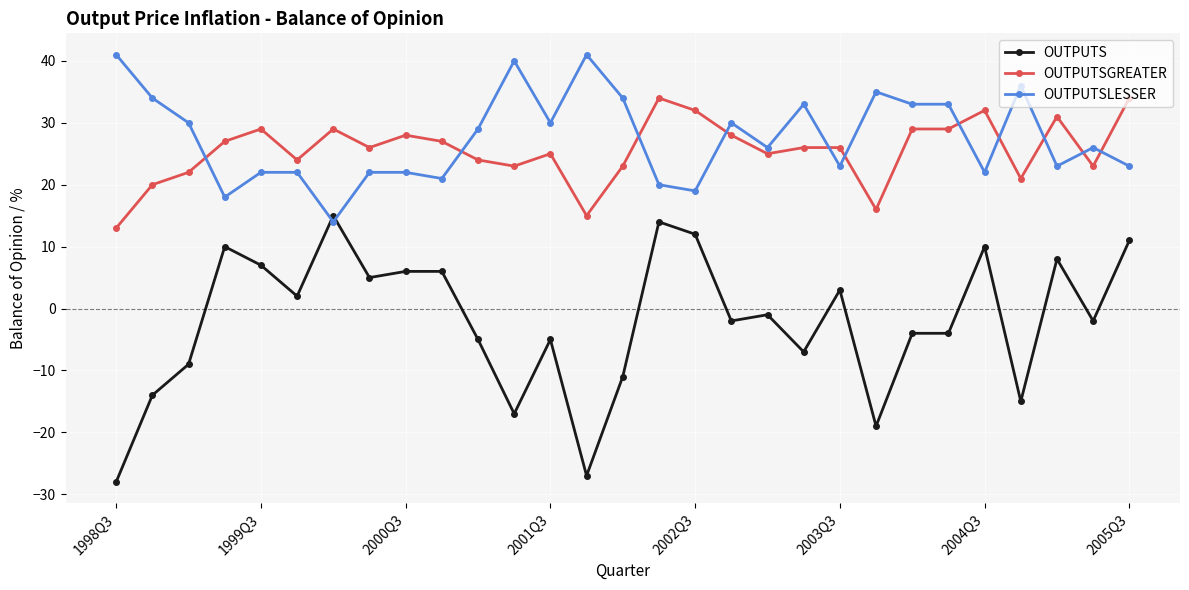

What is the value of the OUTPUTS point at the 1st from the left?

-28